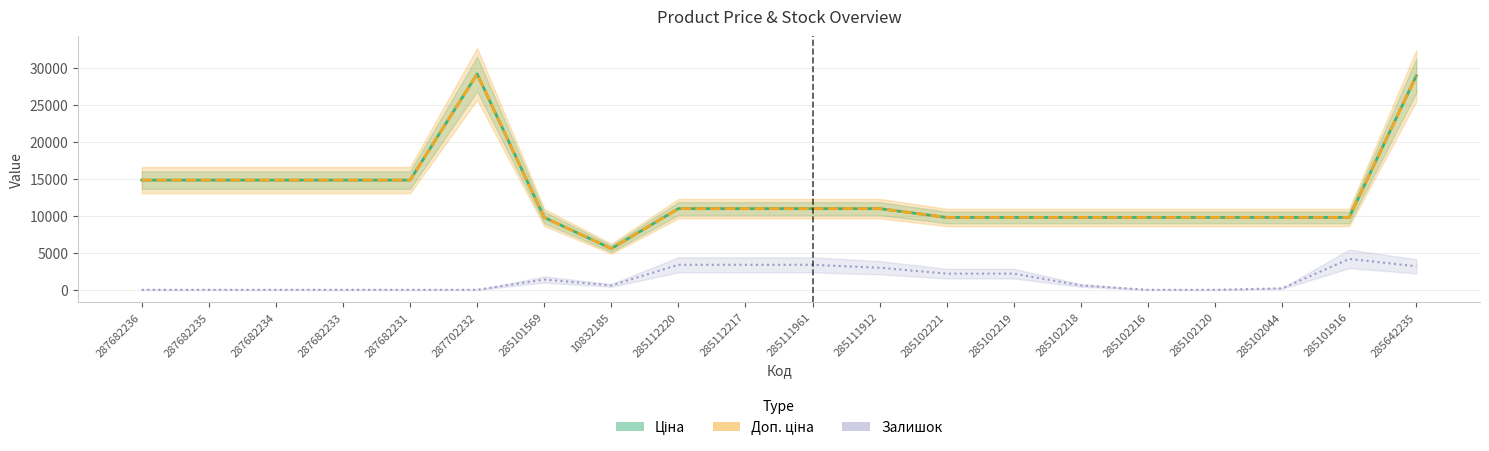

Between 287682231 and 285101916, which is larger?

287682231